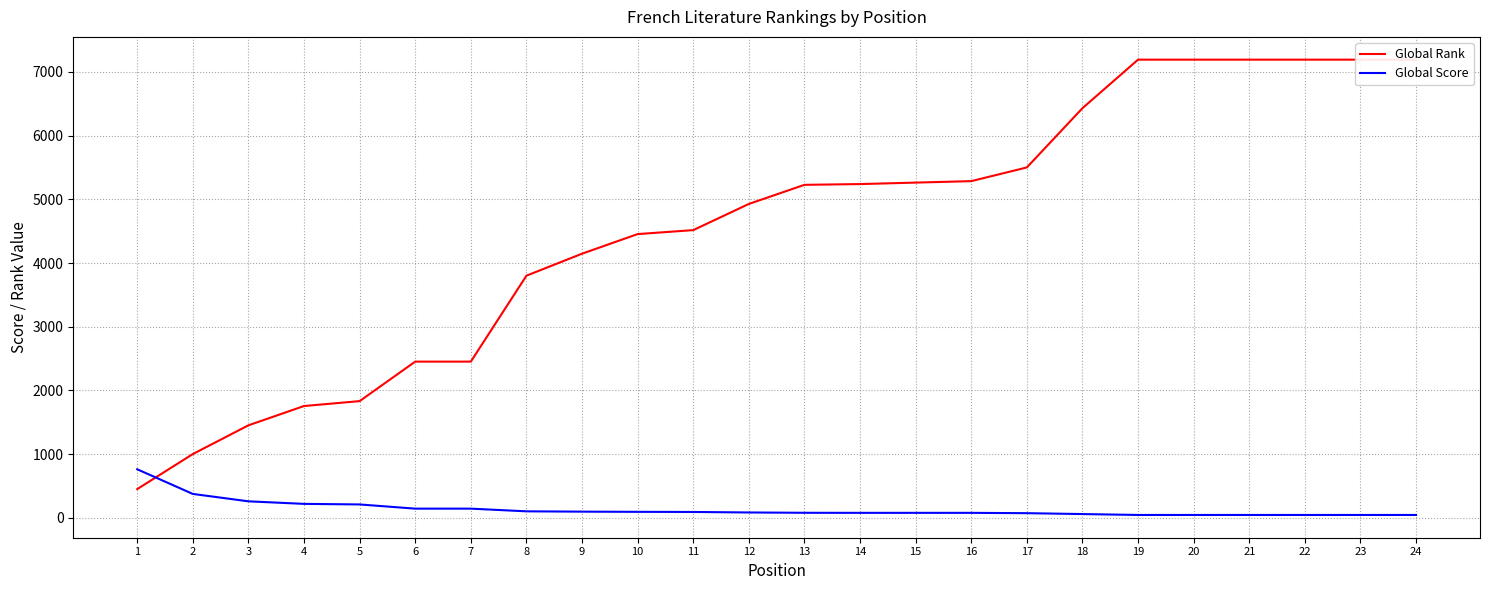

Is it true that Global Rank equals 11981 at 21?

False